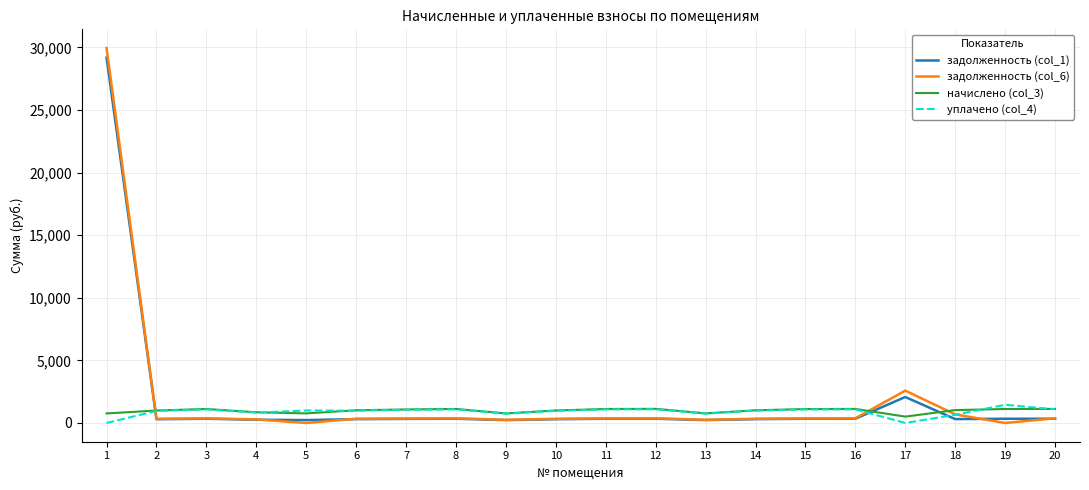

What is the difference between the maximum and minimum values in the начислено (col_3) series?

620.0